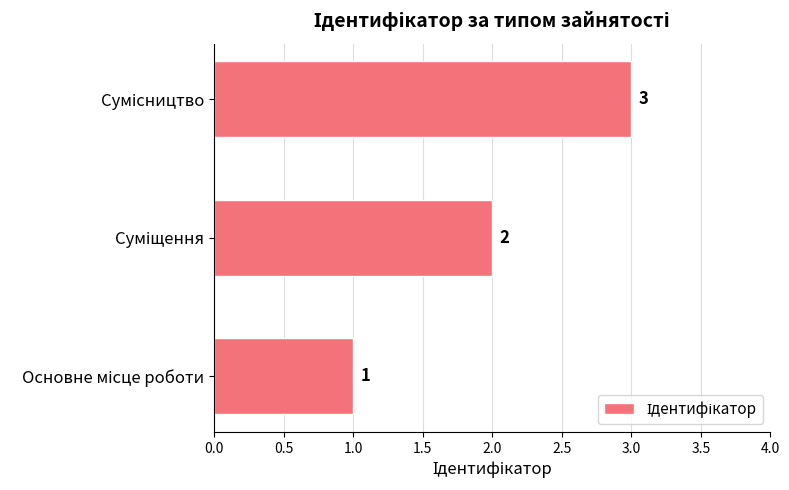

Count the values in the range 1 to 3.

3